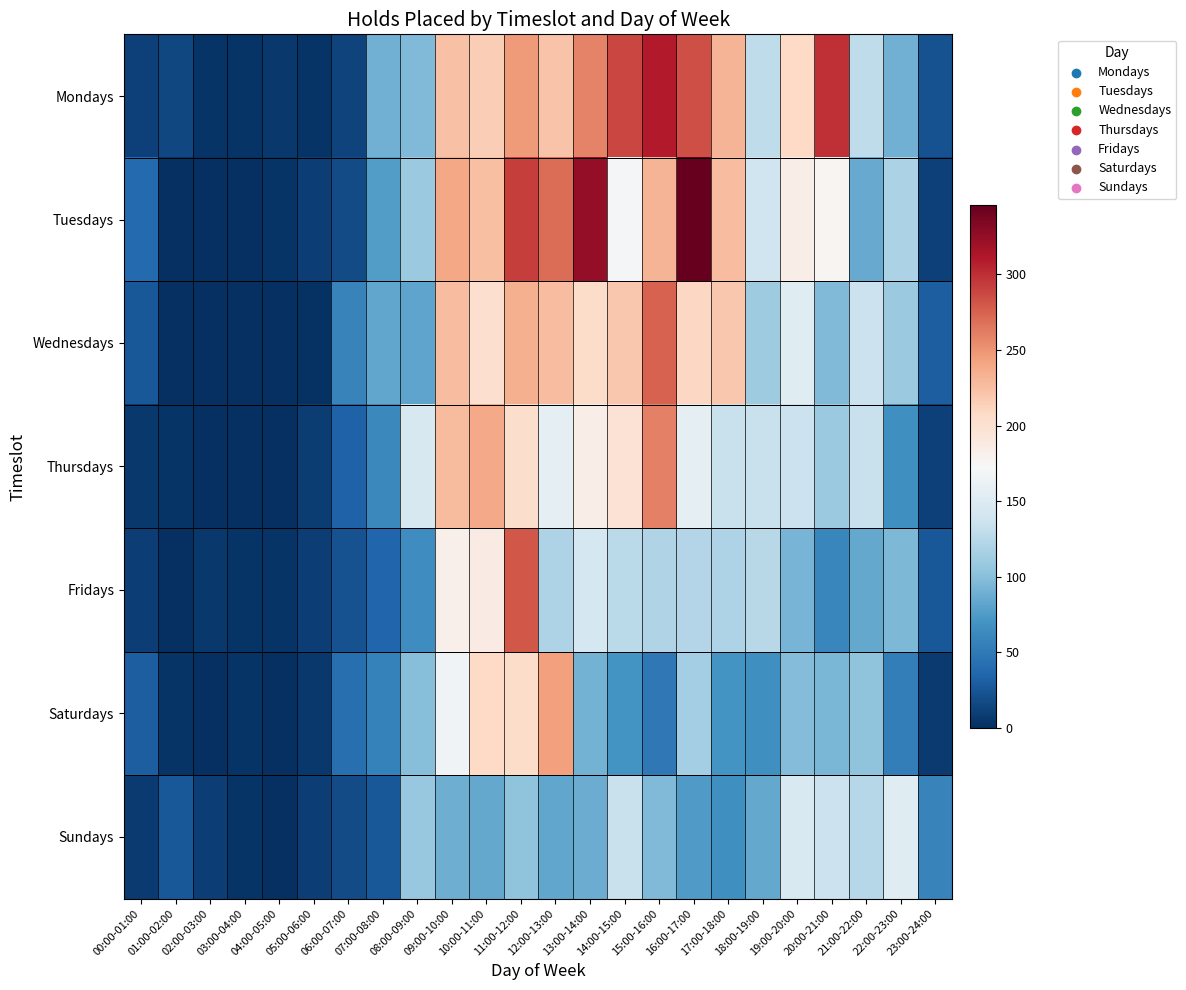

At 14:00-15:00, list the series in order from smallest to largest.

Saturdays, Fridays, Sundays, Tuesdays, Thursdays, Wednesdays, Mondays